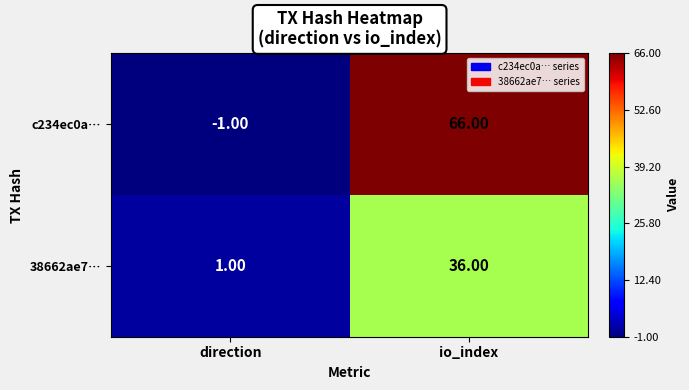

What is the sum of the 38662ae7… values at direction and io_index?

37